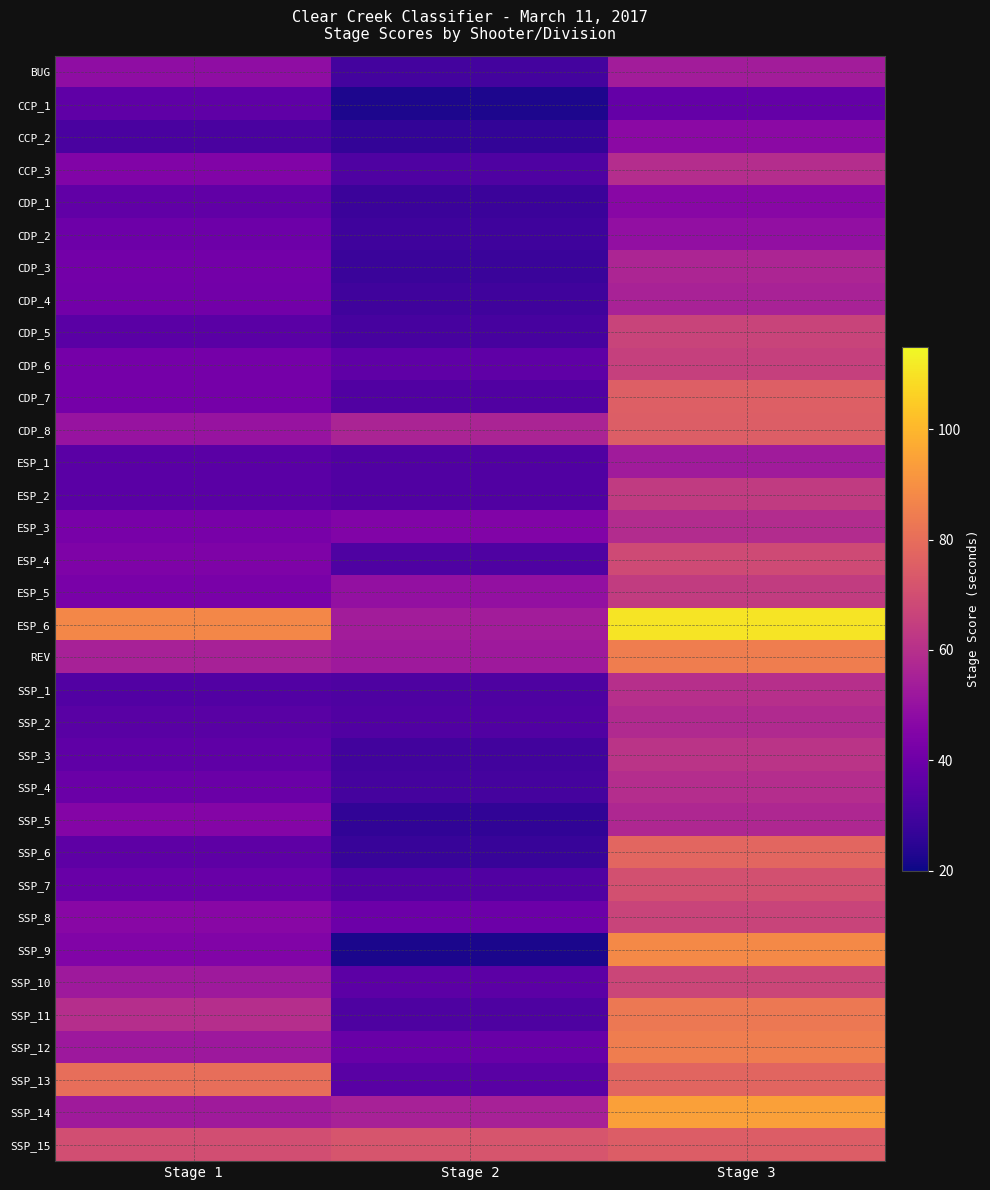

Reading left to right, what are all the values shown in this chart?

BUG: Stage 1=48.5	Stage 2=30.3	Stage 3=53.6
CCP_1: Stage 1=36.5	Stage 2=22.3	Stage 3=37.8
CCP_2: Stage 1=31.7	Stage 2=26.6	Stage 3=47.1
CCP_3: Stage 1=44.8	Stage 2=32.7	Stage 3=59.1
CDP_1: Stage 1=36.9	Stage 2=28.4	Stage 3=46.7
CDP_2: Stage 1=39.9	Stage 2=29.1	Stage 3=49.1
CDP_3: Stage 1=41.2	Stage 2=28.0	Stage 3=56.4
CDP_4: Stage 1=41.0	Stage 2=29.5	Stage 3=55.5
CDP_5: Stage 1=35.6	Stage 2=30.9	Stage 3=66.5
CDP_6: Stage 1=41.8	Stage 2=36.4	Stage 3=65.6
CDP_7: Stage 1=41.6	Stage 2=33.0	Stage 3=75.6
CDP_8: Stage 1=50.7	Stage 2=56.1	Stage 3=75.1
ESP_1: Stage 1=35.4	Stage 2=33.3	Stage 3=53.3
ESP_2: Stage 1=35.4	Stage 2=33.3	Stage 3=63.6
ESP_3: Stage 1=42.4	Stage 2=44.5	Stage 3=58.6
ESP_4: Stage 1=43.8	Stage 2=32.8	Stage 3=68.9
ESP_5: Stage 1=42.8	Stage 2=49.5	Stage 3=63.9
ESP_6: Stage 1=87.7	Stage 2=53.5	Stage 3=110.4
REV: Stage 1=55.2	Stage 2=52.5	Stage 3=84.8
SSP_1: Stage 1=33.5	Stage 2=32.4	Stage 3=59.8
SSP_2: Stage 1=34.9	Stage 2=33.3	Stage 3=57.9
SSP_3: Stage 1=36.5	Stage 2=29.7	Stage 3=61.4
SSP_4: Stage 1=39.3	Stage 2=30.6	Stage 3=59.0
SSP_5: Stage 1=45.6	Stage 2=26.0	Stage 3=57.4
SSP_6: Stage 1=36.0	Stage 2=27.6	Stage 3=77.6
SSP_7: Stage 1=38.6	Stage 2=33.2	Stage 3=70.6
SSP_8: Stage 1=46.5	Stage 2=39.4	Stage 3=66.7
SSP_9: Stage 1=44.7	Stage 2=21.9	Stage 3=88.2
SSP_10: Stage 1=52.5	Stage 2=35.8	Stage 3=67.4
SSP_11: Stage 1=59.7	Stage 2=32.5	Stage 3=83.3
SSP_12: Stage 1=52.1	Stage 2=38.9	Stage 3=84.7
SSP_13: Stage 1=80.3	Stage 2=35.2	Stage 3=77.5
SSP_14: Stage 1=52.9	Stage 2=55.2	Stage 3=94.5
SSP_15: Stage 1=69.8	Stage 2=72.0	Stage 3=74.6